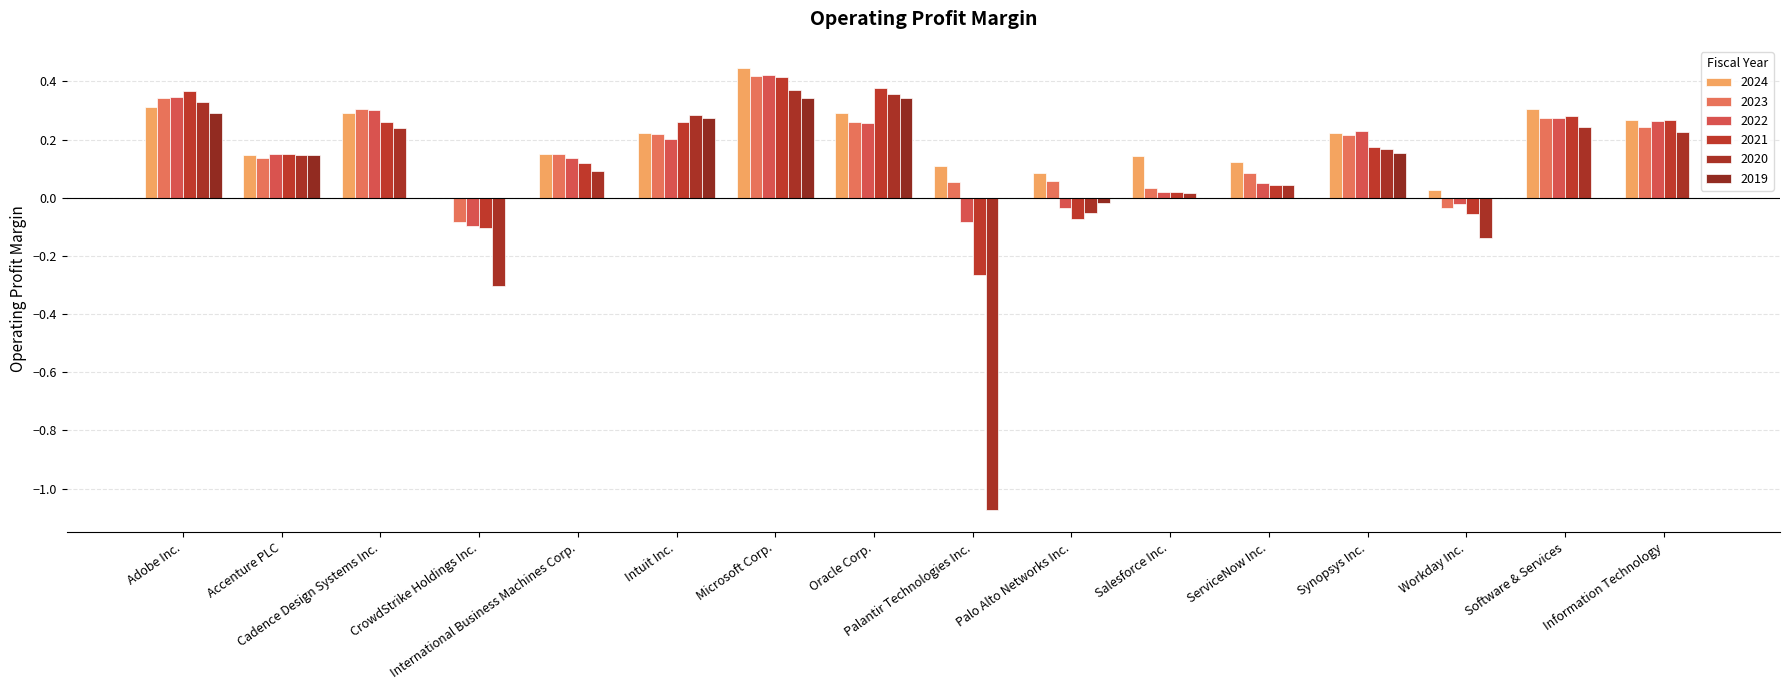

What is the value of the 2021 bar at the 7th from the left?

0.4